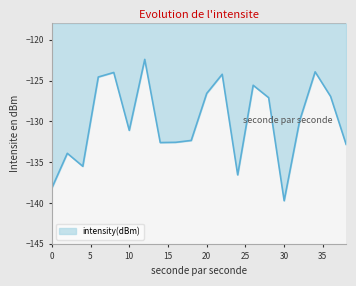

What is the maximum value shown in the chart?

-122.4